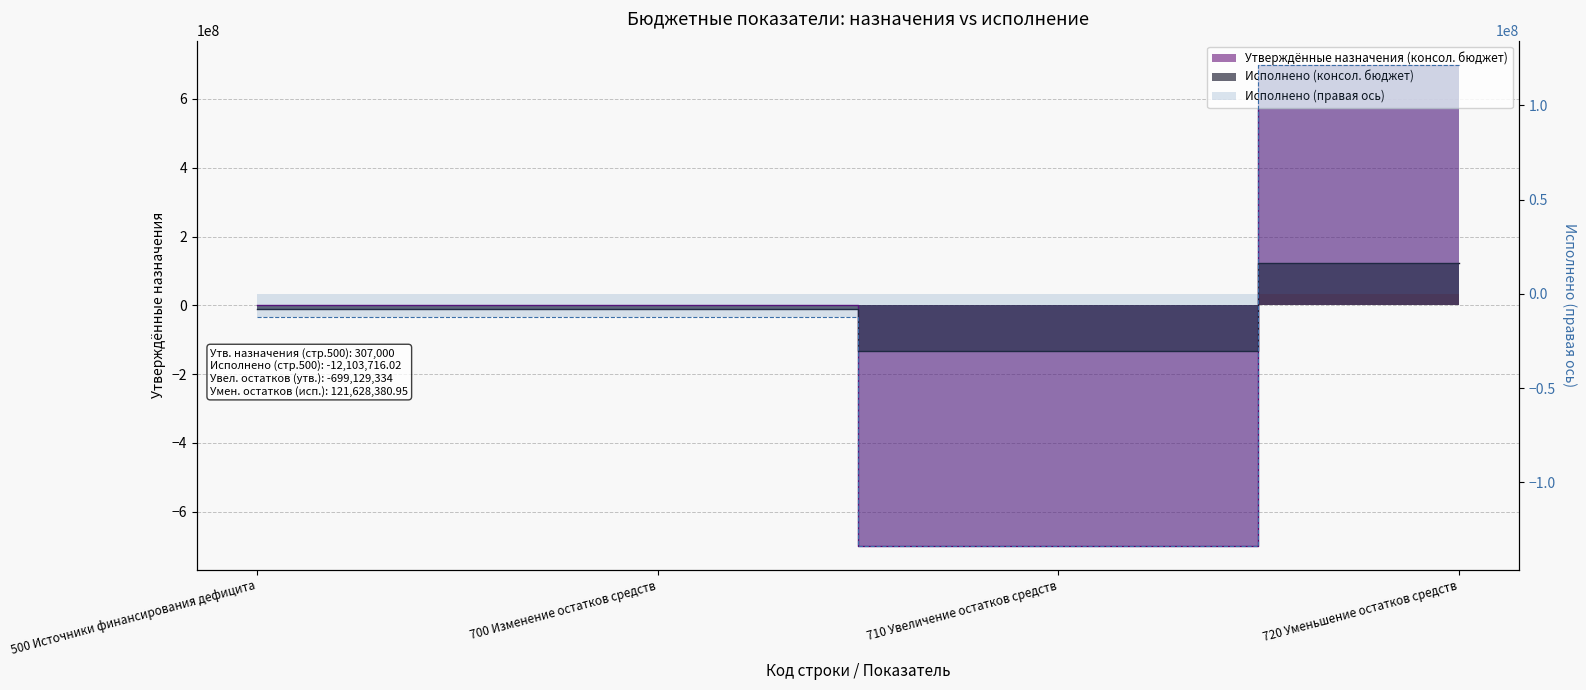

How many values in the Утверждённые назначения (консол. бюджет) series exceed 307000?

1